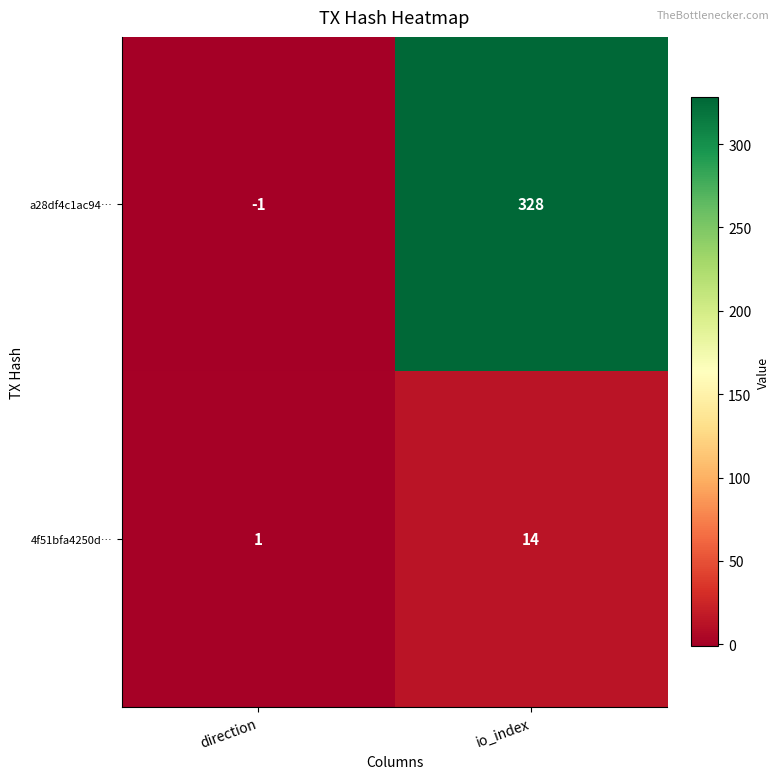

At io_index, list the series in order from smallest to largest.

4f51bfa4250d…, a28df4c1ac94…